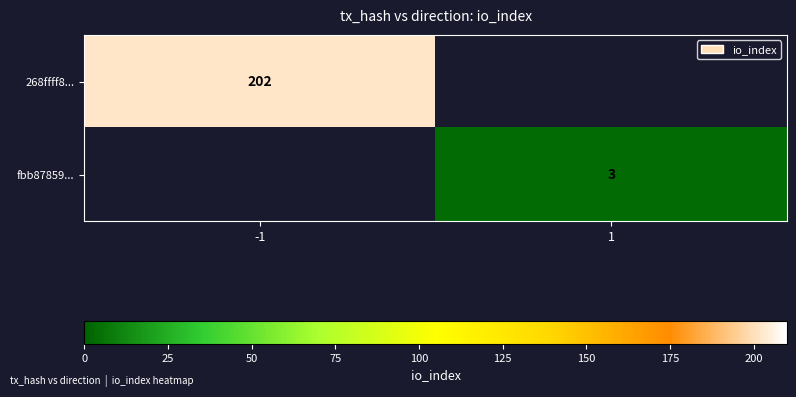

Rank the series by their maximum value, from highest to lowest.

268ffff8..., fbb87859...